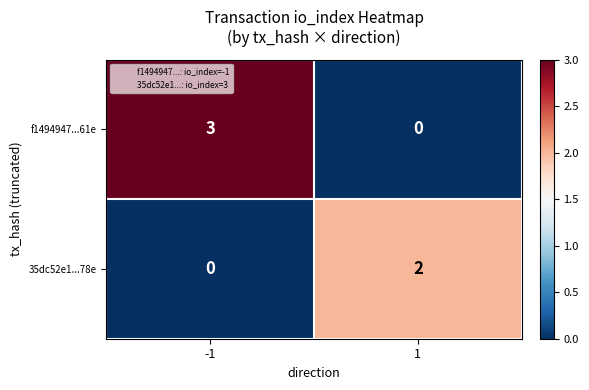

List the series in order of their peak value, highest first.

f1494947...61e, 35dc52e1...78e